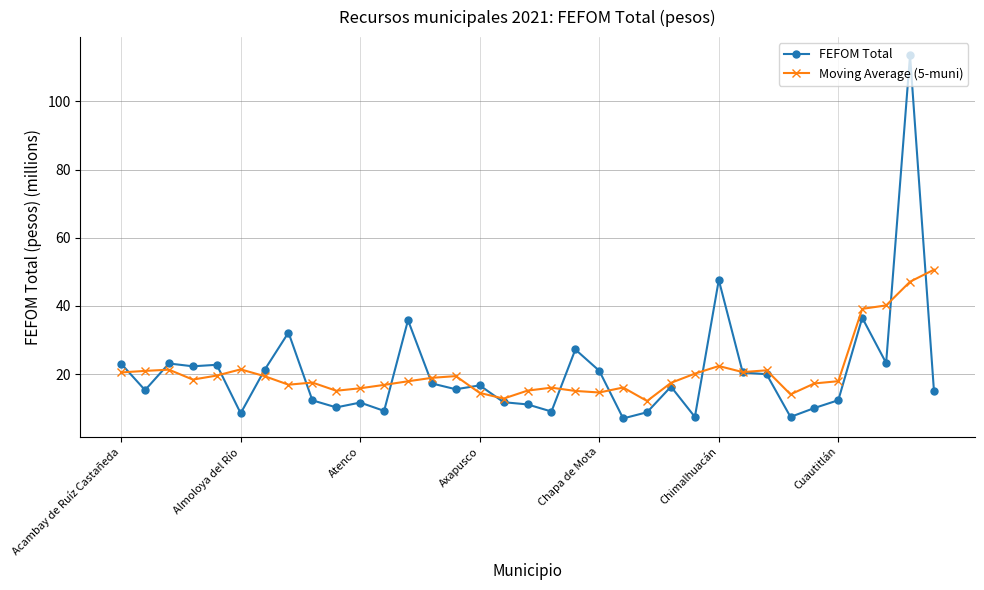

True or false: Moving Average (5-muni) has more than 1 interior local peaks.

True